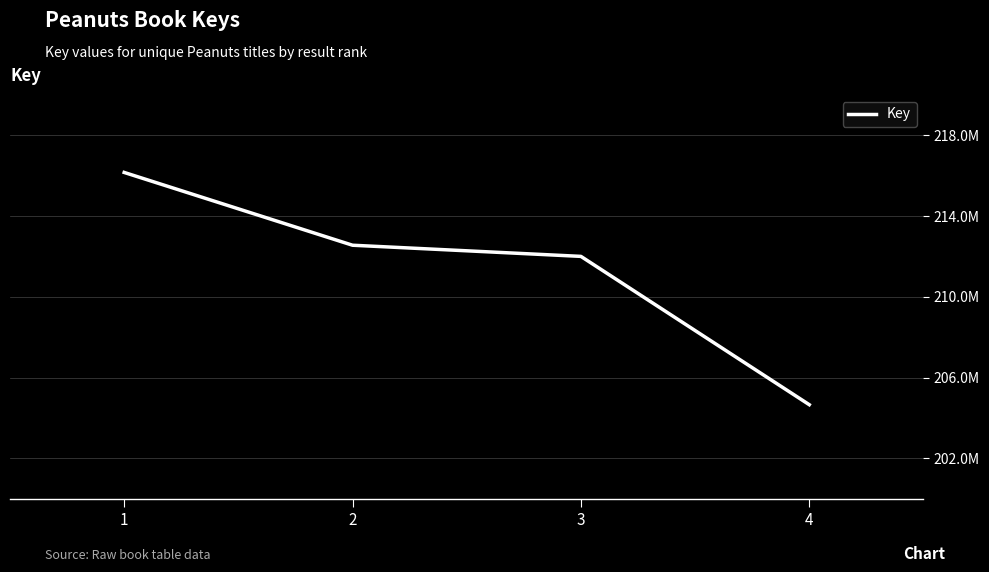

True or false: the data shows 212555931 at 2.

True